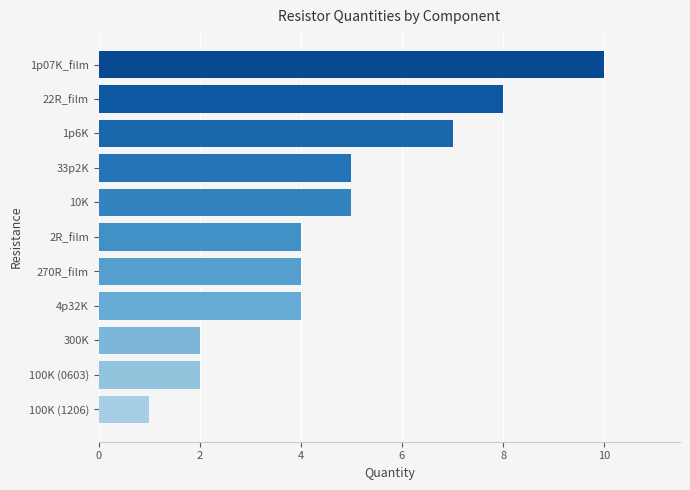

Between 4p32K and 100K (0603), which is larger?

4p32K